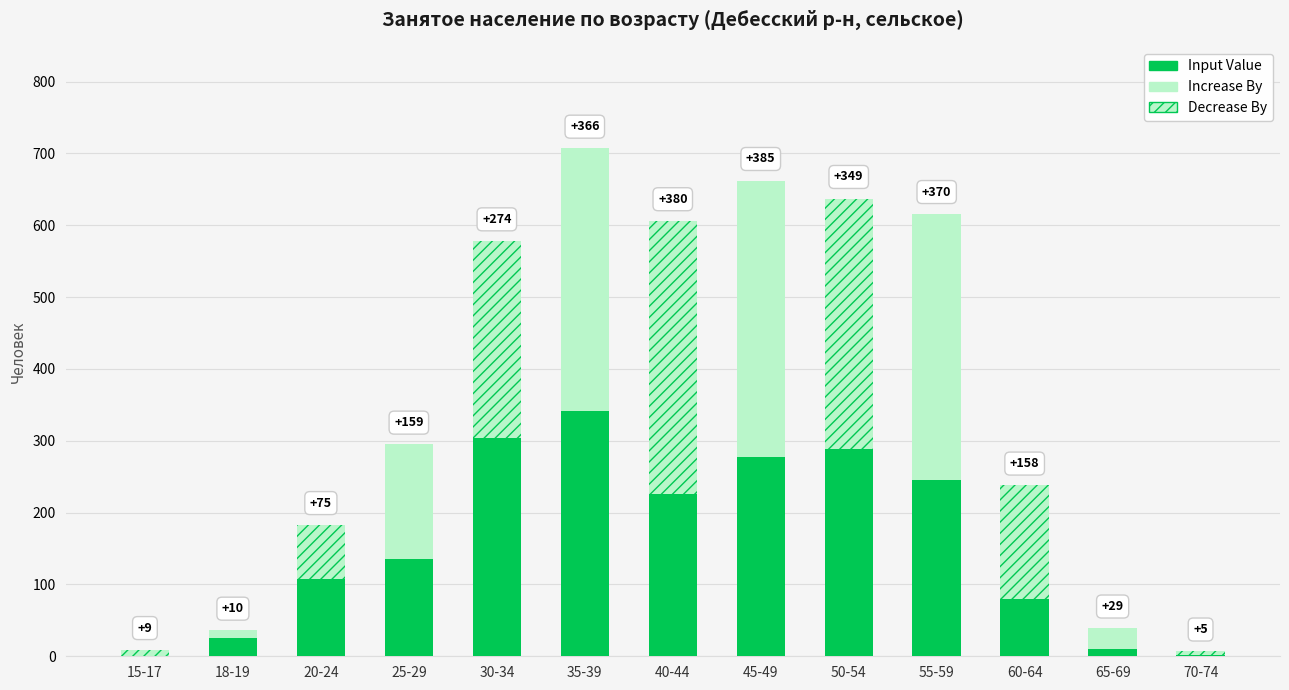

Reading left to right, what are all the values shown in this chart?

Input Value: 0	26	108	136	304	341	226	277	288	246	80	10	2
Increase By: 9	10	75	159	274	366	380	385	349	370	158	29	5